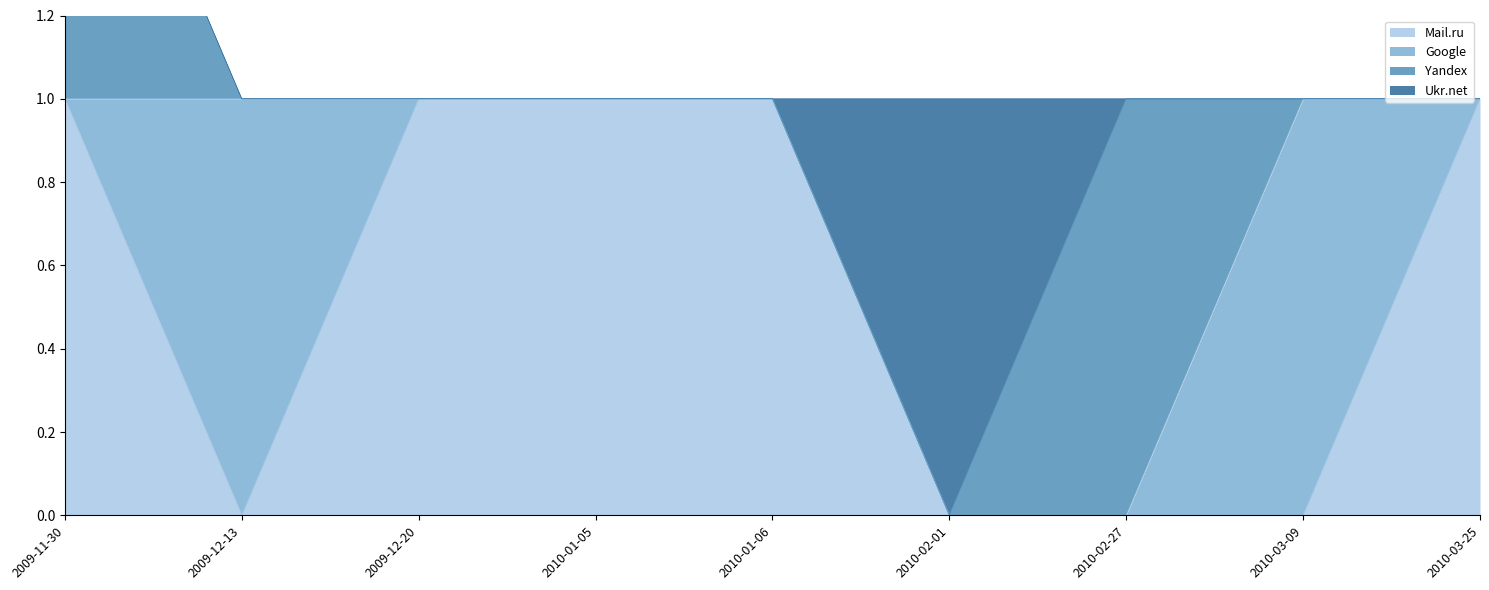

Which series changed the most between 2010-02-01 and 2010-03-25?

Mail.ru